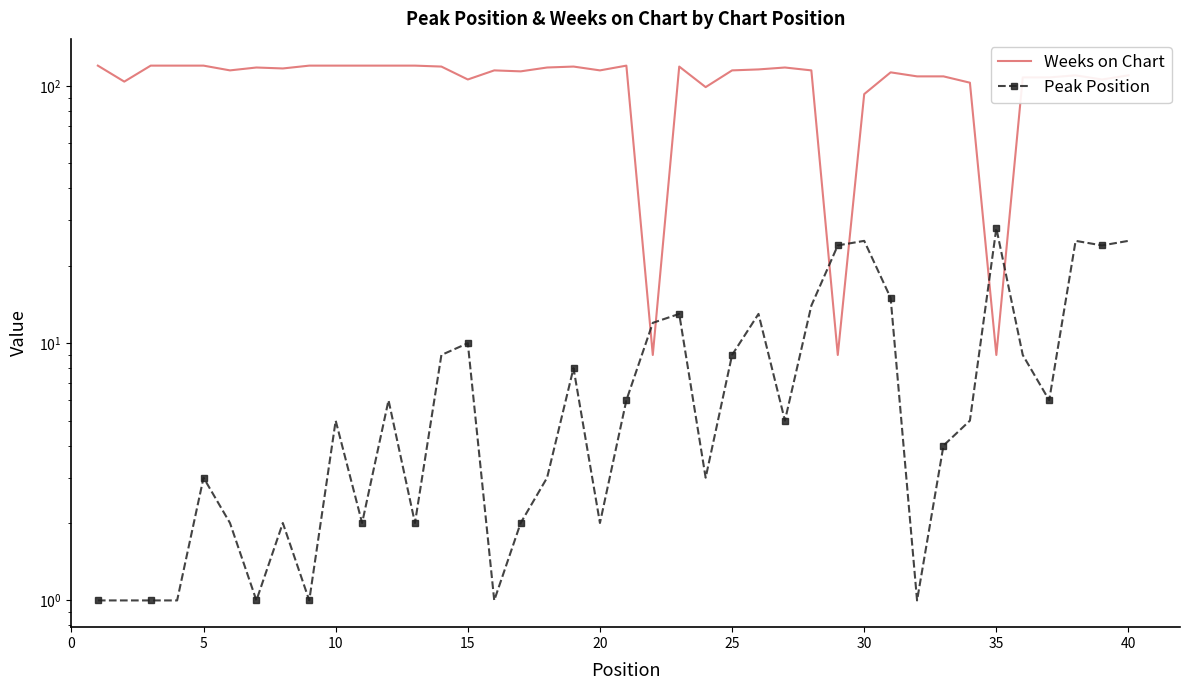

True or false: Peak Position and Weeks on Chart intersect in this chart.

True